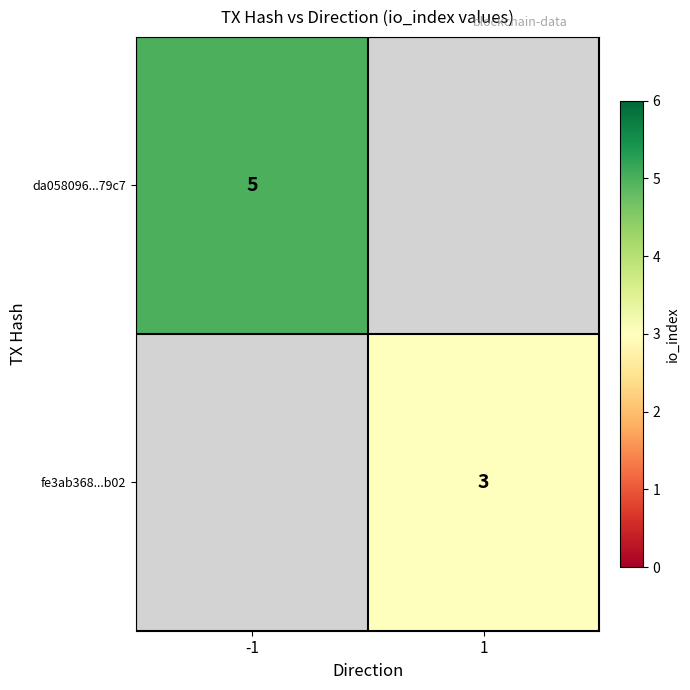

What is the greatest value displayed?

5.0